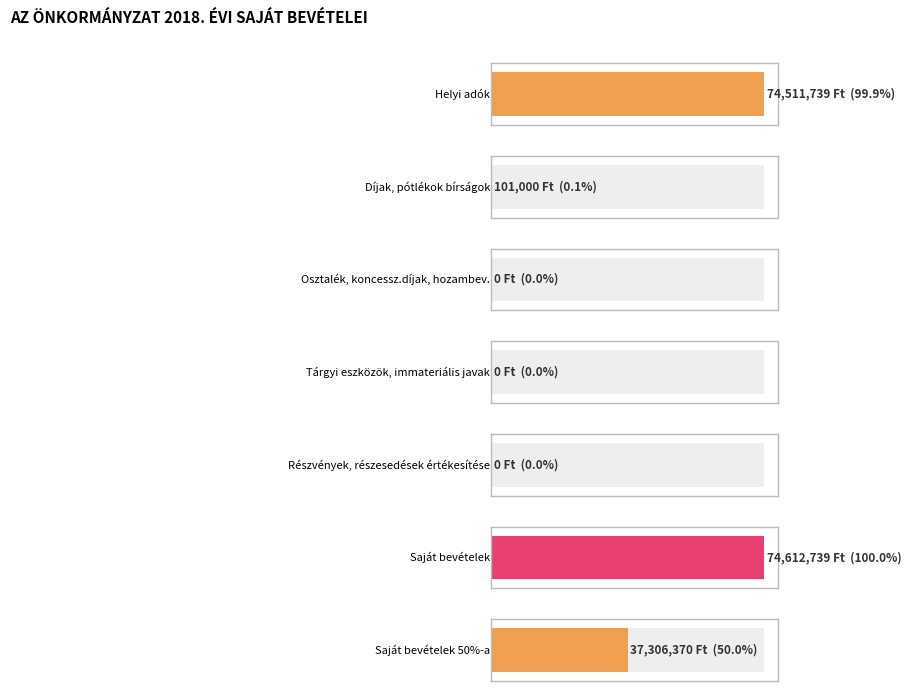

Rank the categories by value from lowest to highest.

Osztalék, koncessz.díjak, hozambev., Tárgyi eszközök, immateriális javak, Részvények, részesedések értékesítése, Díjak, pótlékok bírságok, Saját bevételek 50%-a, Helyi adók, Saját bevételek